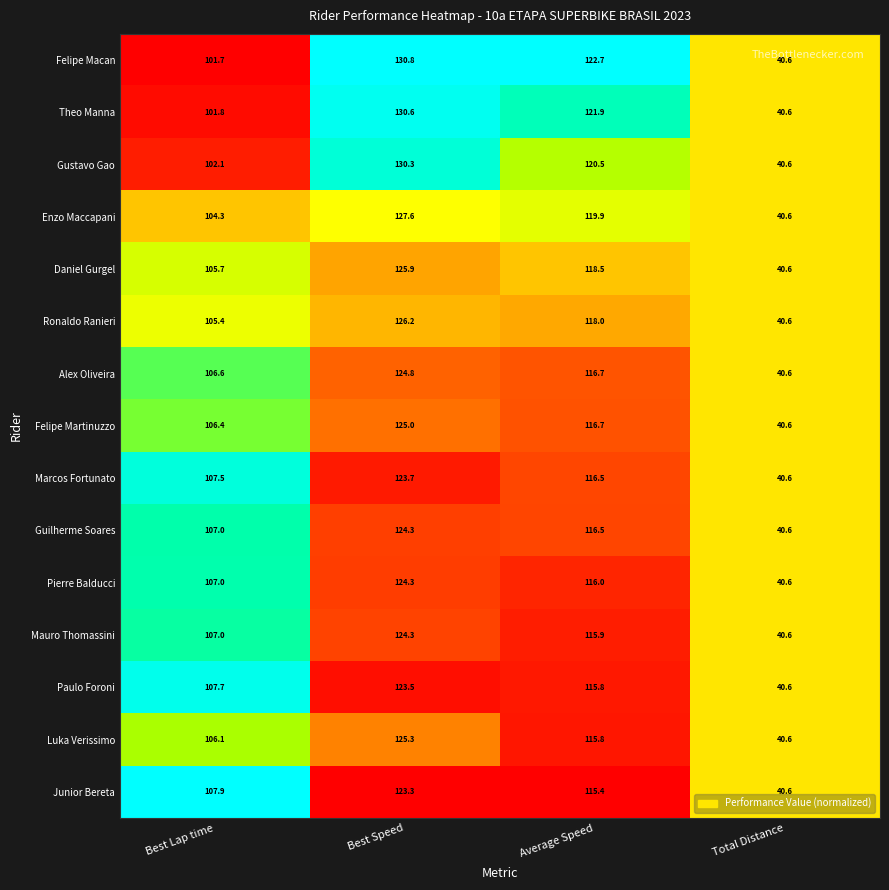

Which series has the largest range (max minus min)?

Felipe Macan